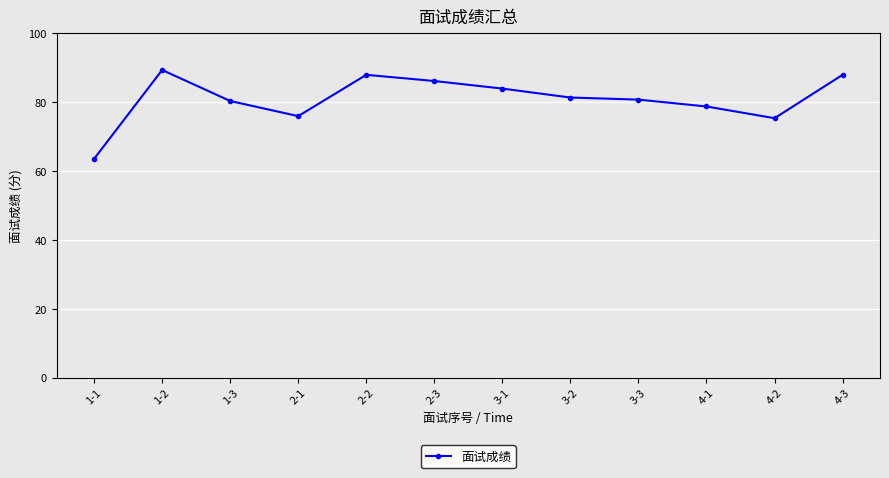

What is the difference between the second highest and minimum values?

24.4